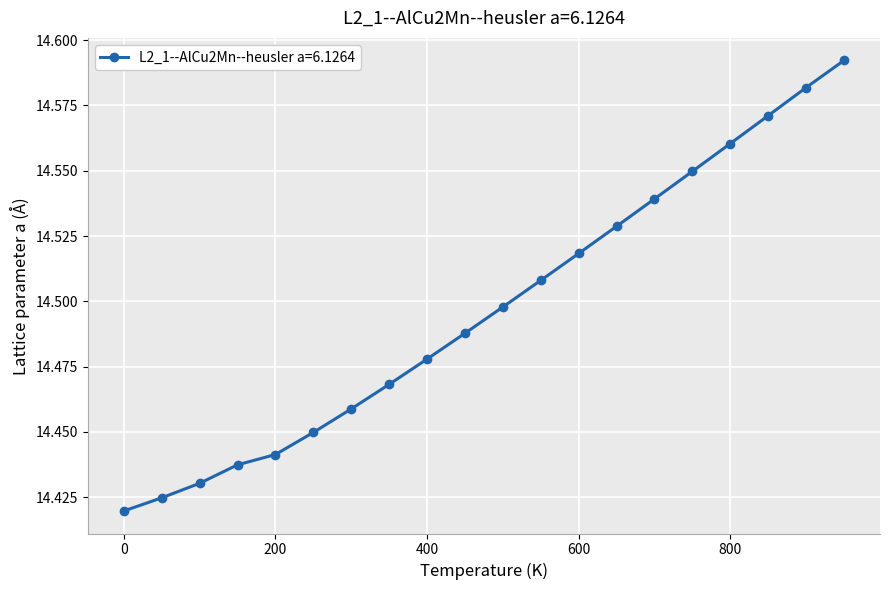

What is the sum of all values?

289.9